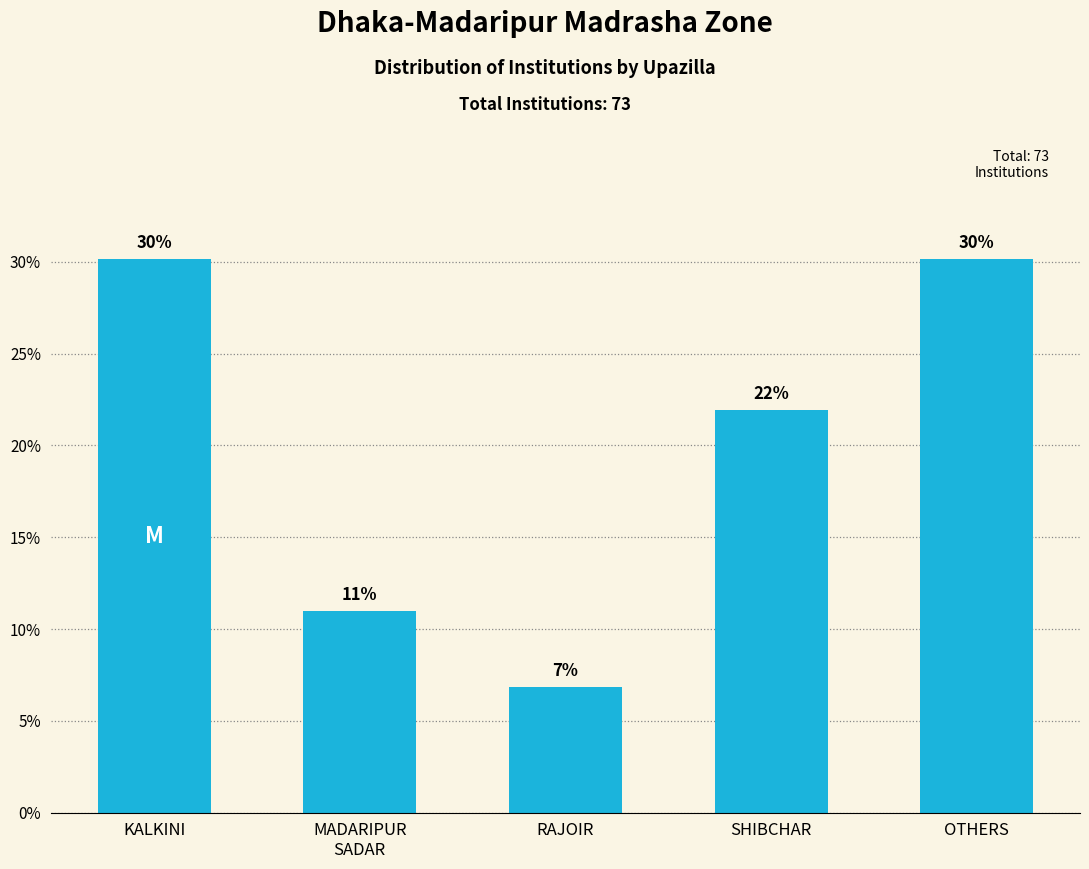

What is the value of the 5th bar from the left?

30.1